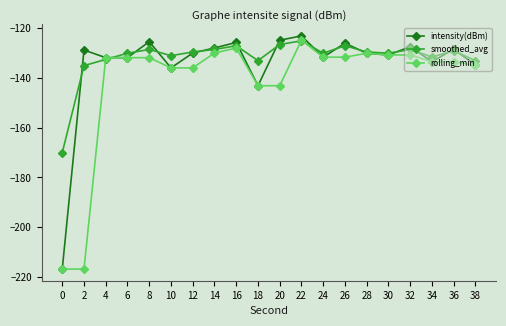

What is the approximate value of smoothed_avg at 32?

-128.5